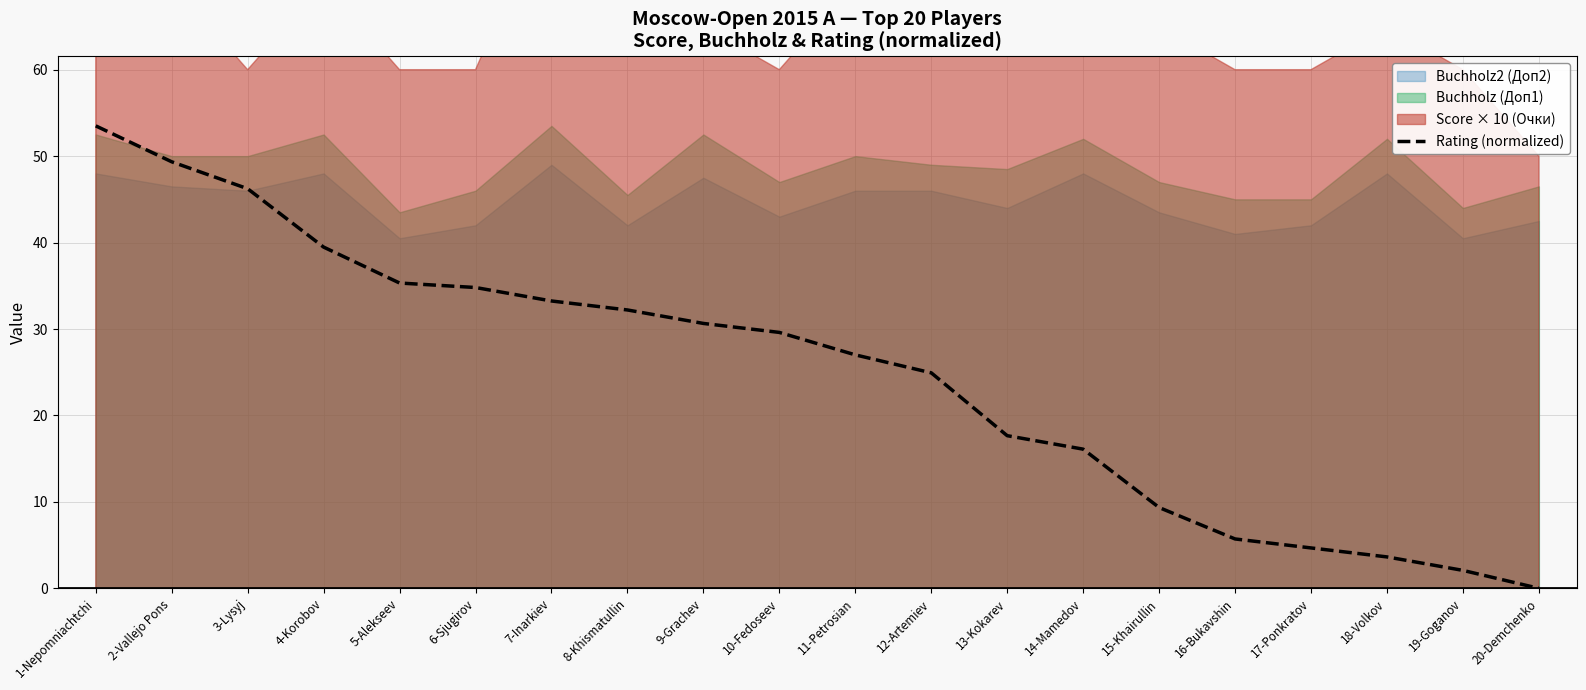

At which label does the data first exceed 29?

1-Nepomniachtchi